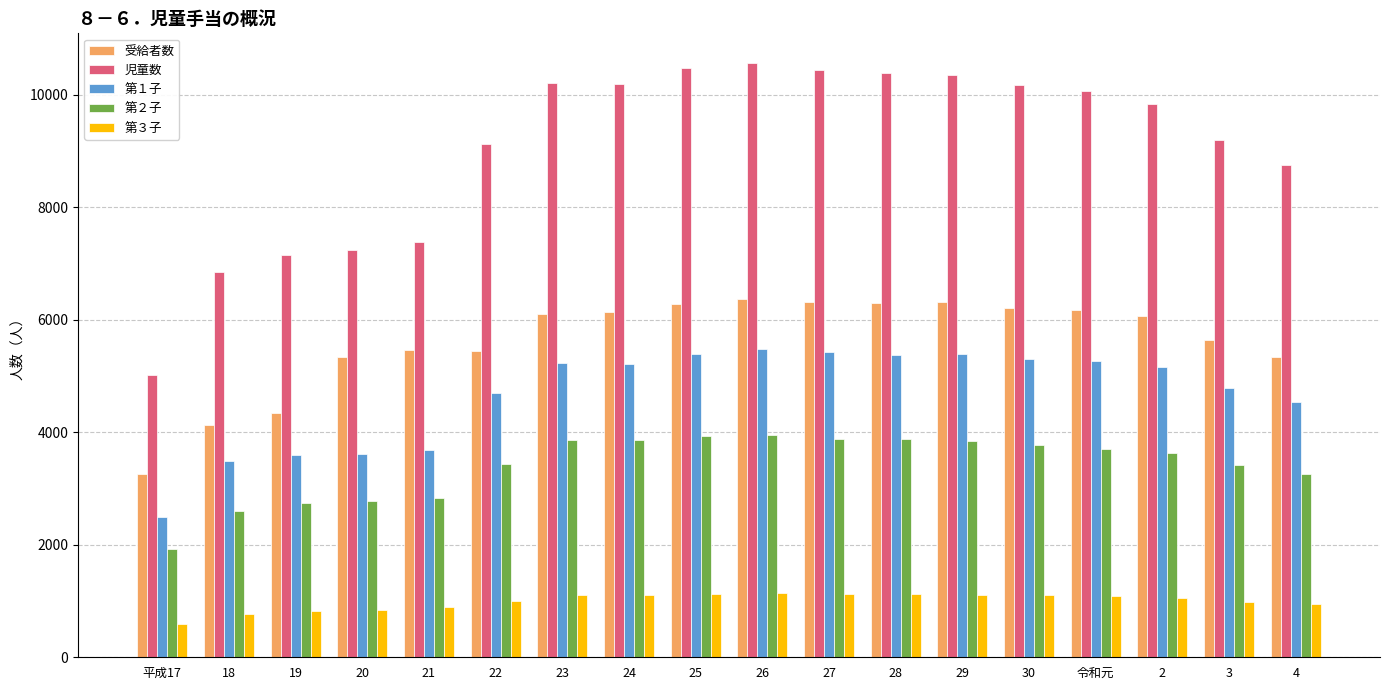

What is the minimum value for 第２子?

1931